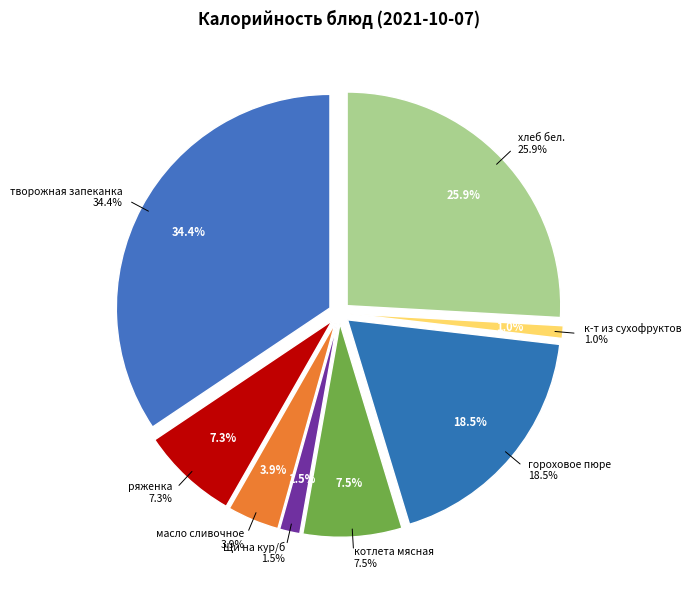

To the nearest percent, what is the average slice percentage?

13%